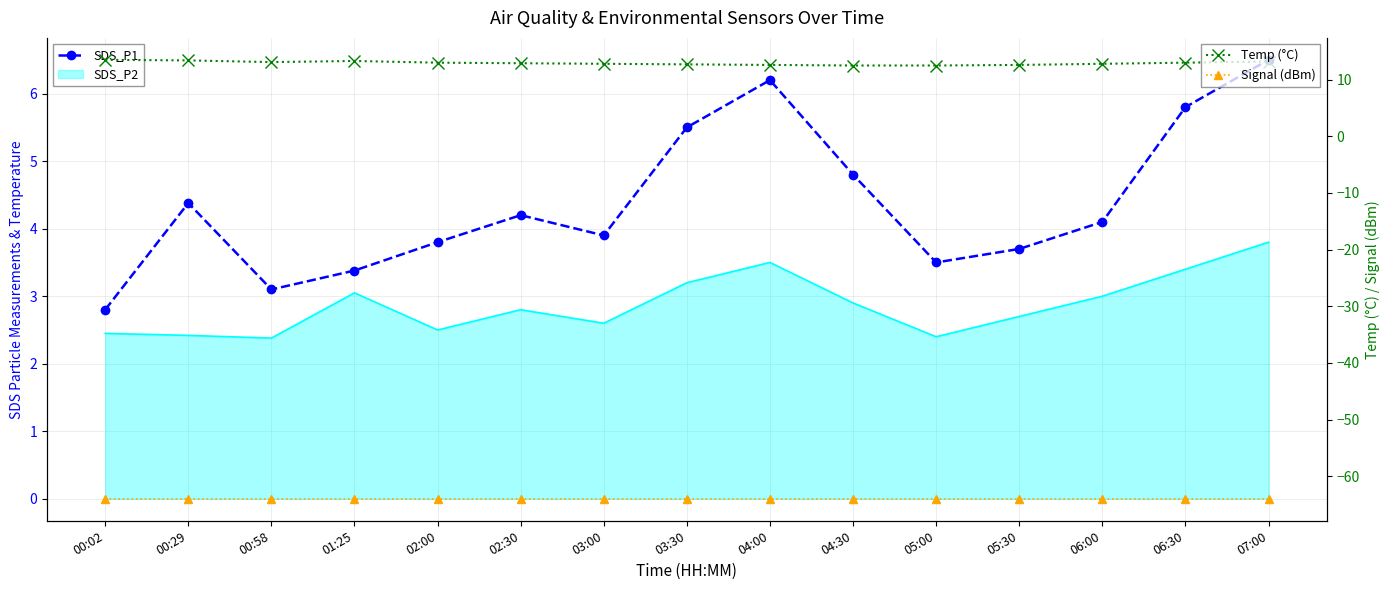

List the labels in order of Temp (°C) value, largest first.

00:02, 00:29, 01:25, 07:00, 00:58, 02:00, 06:30, 02:30, 03:00, 06:00, 03:30, 04:00, 05:30, 04:30, 05:00